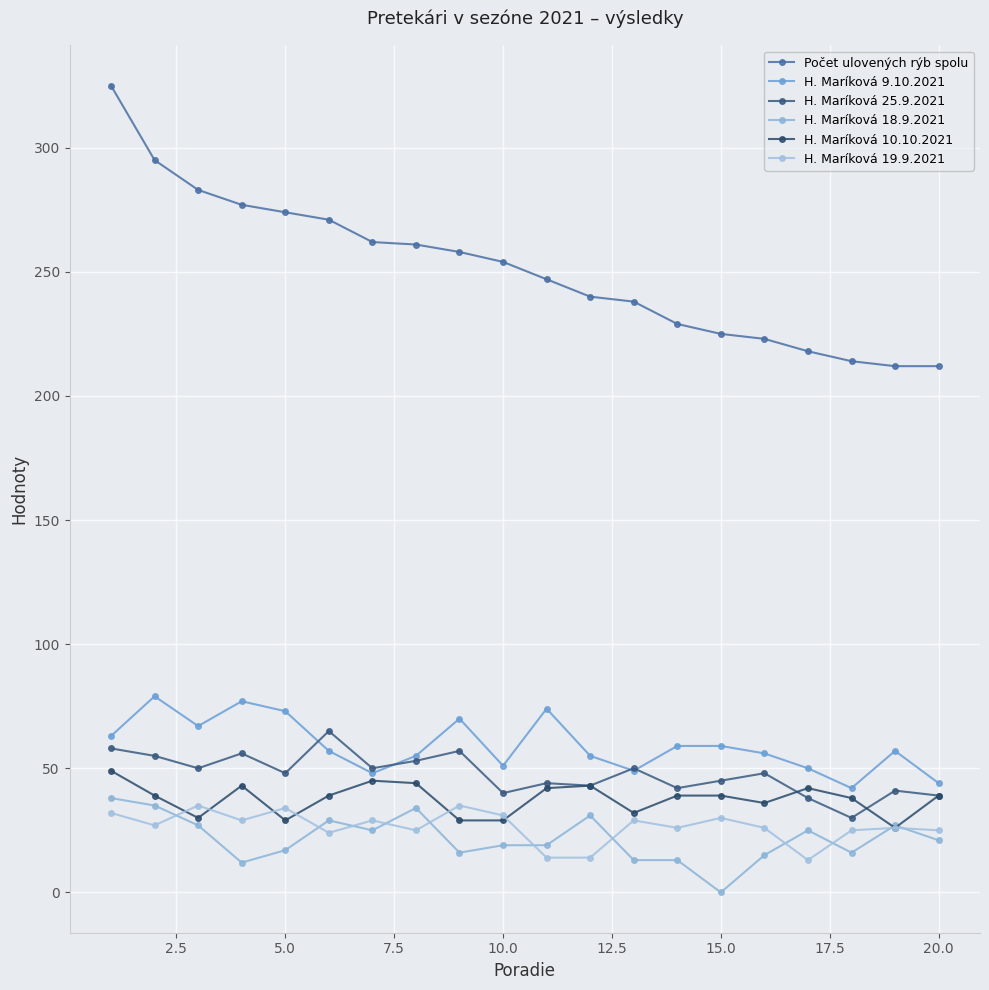

Is this an area chart (filled region under the line)?

No